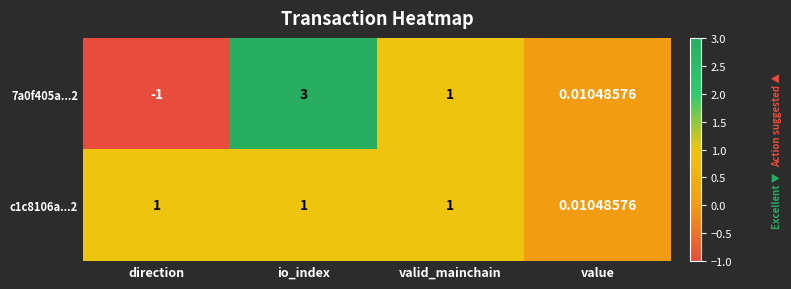

Where is 7a0f405a...2 nearest to the value 1?

valid_mainchain